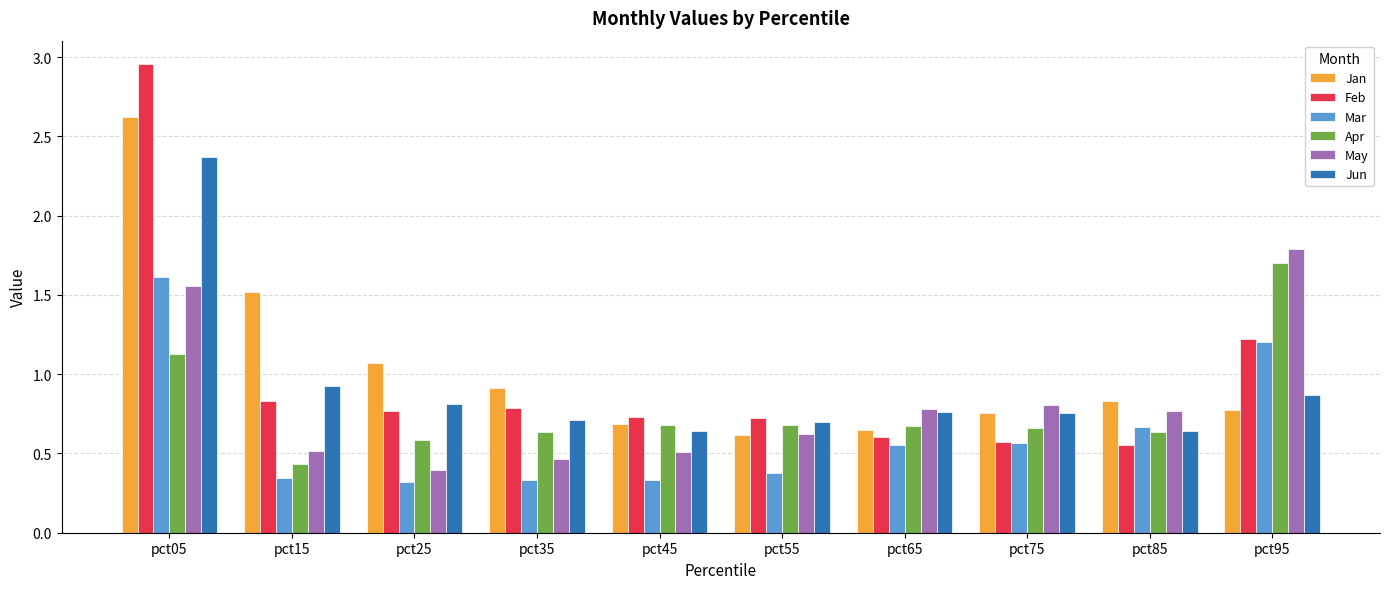

True or false: Jan has a value of 1.0 at pct95.

False